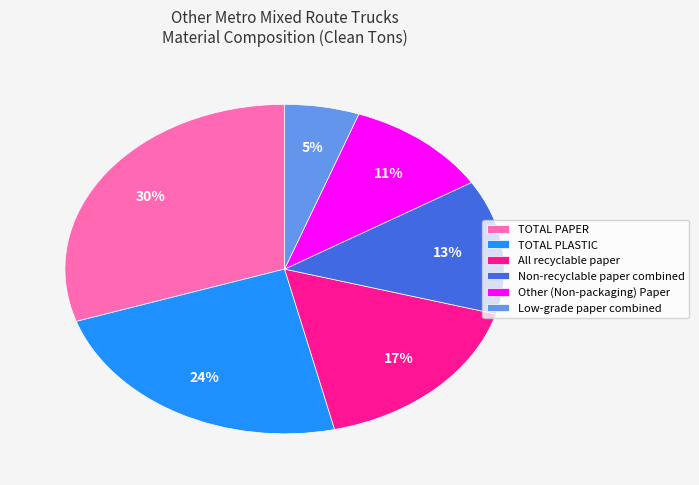

To the nearest percent, what is the average slice percentage?

17%